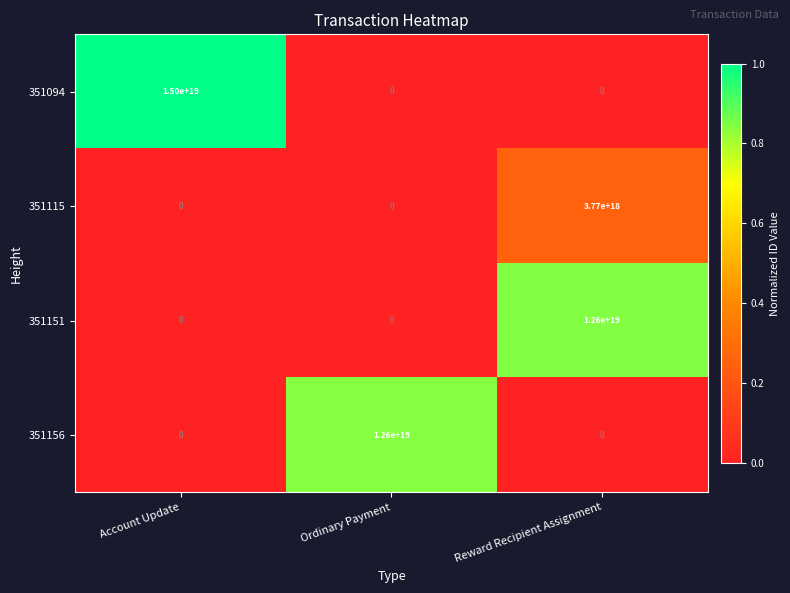

At how many categories does at least one series exceed 0?

3